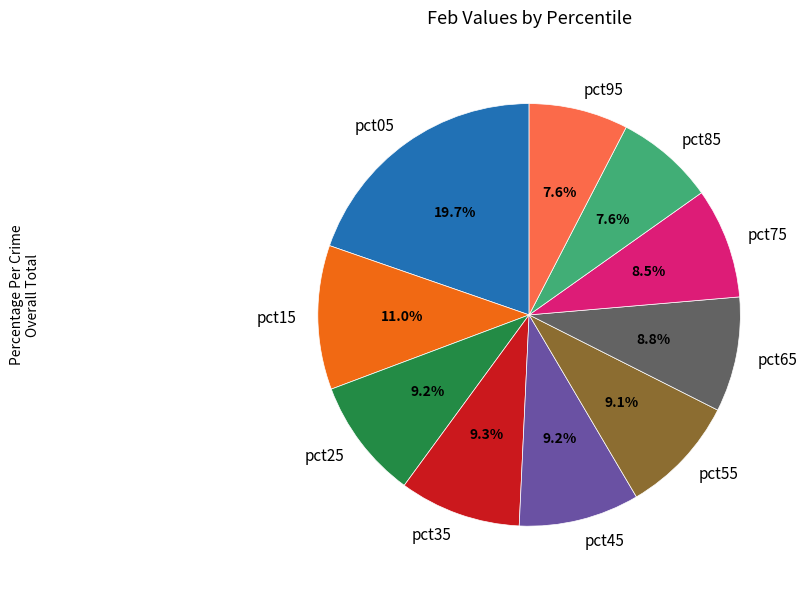

Which has a higher value, pct05 or pct95?

pct05